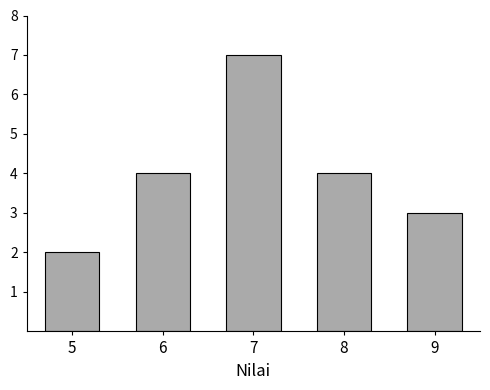

Reading right to left, transcribe all the data shown in this chart.

3	4	7	4	2